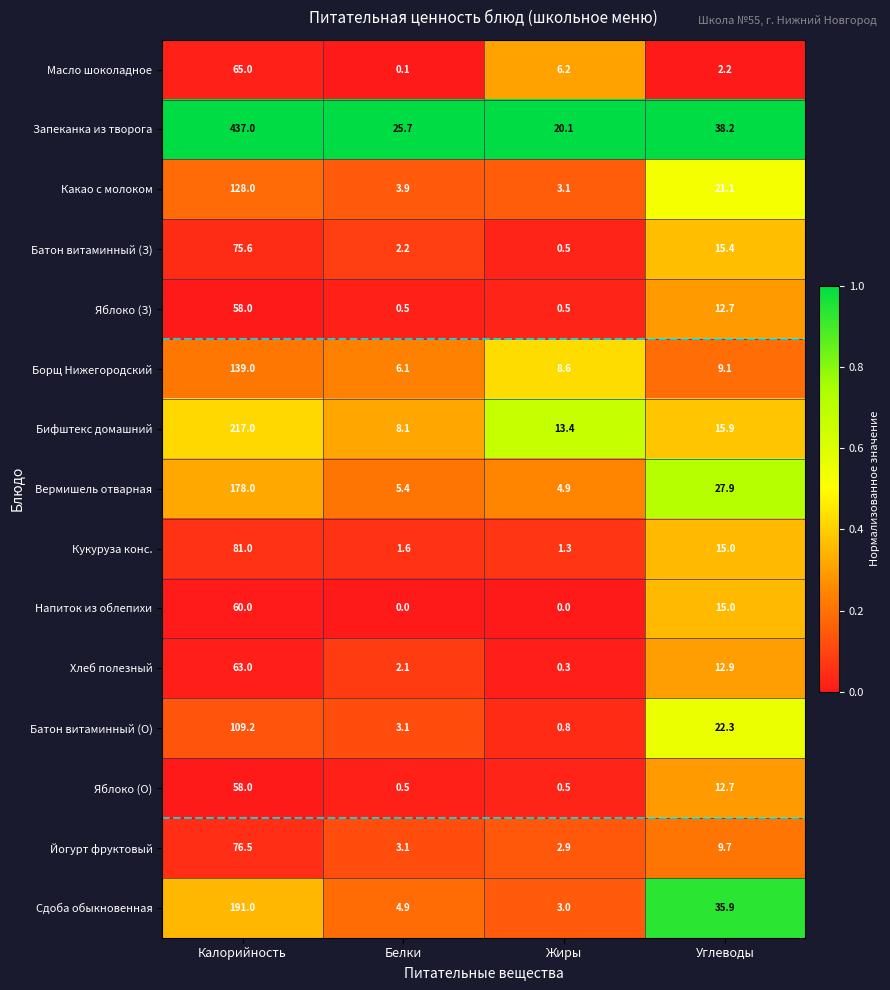

Rank the categories by Йогурт фруктовый value from lowest to highest.

Жиры, Белки, Углеводы, Калорийность